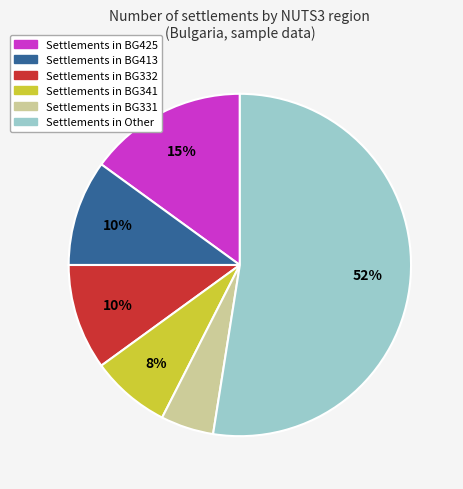

To the nearest percent, what is the average slice percentage?

17%